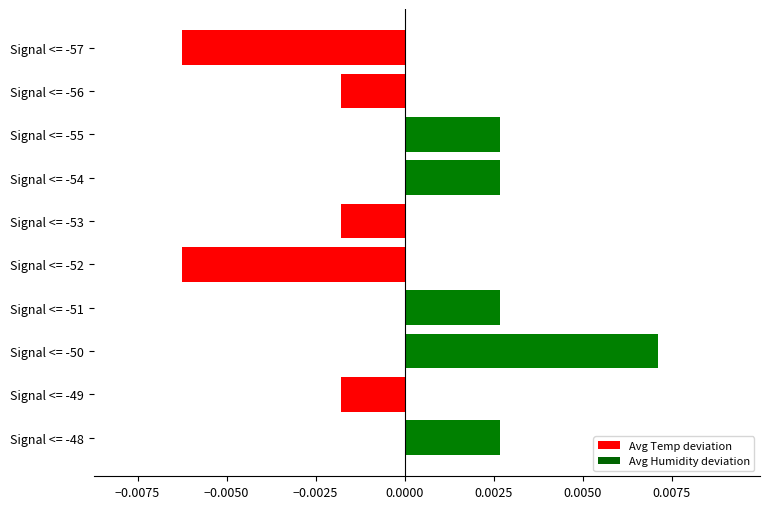

Count the values in the range 0 to 1.

5